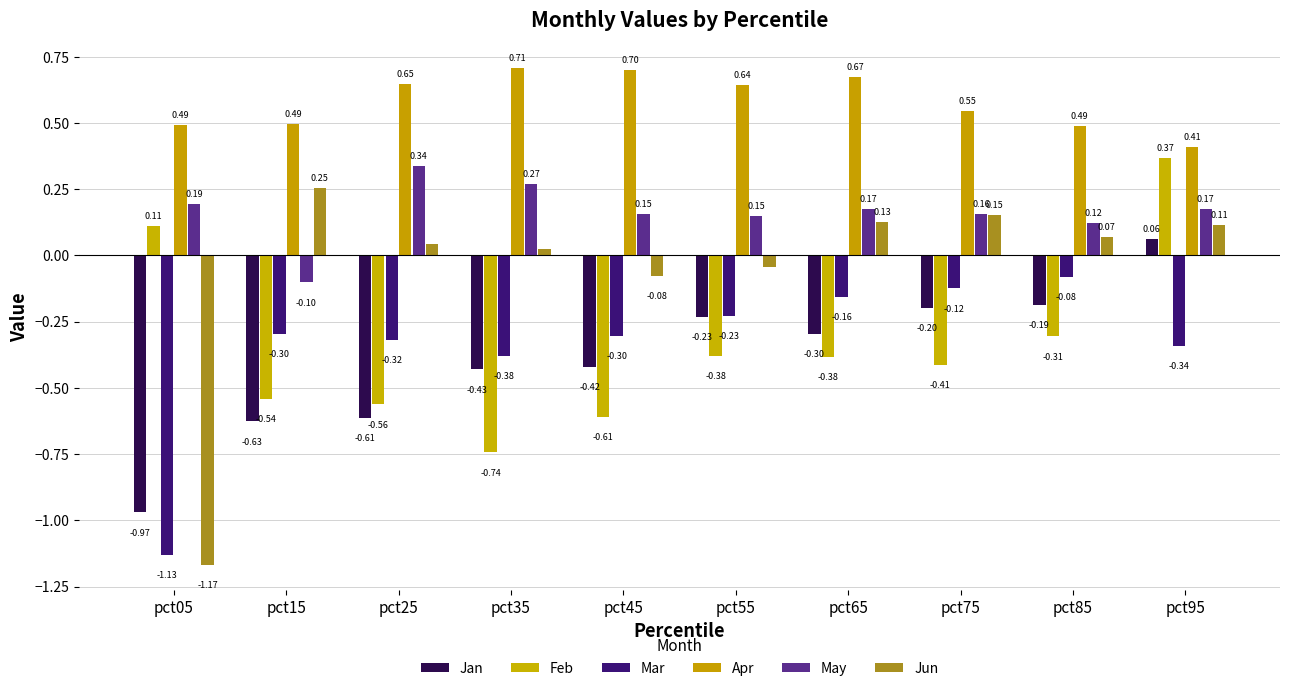

Between pct15 and pct25, which series saw the biggest shift?

May